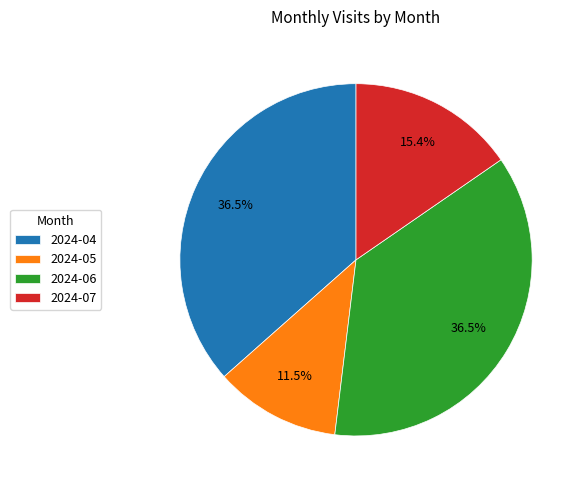

Does 2024-05 account for over 50% of the chart?

No